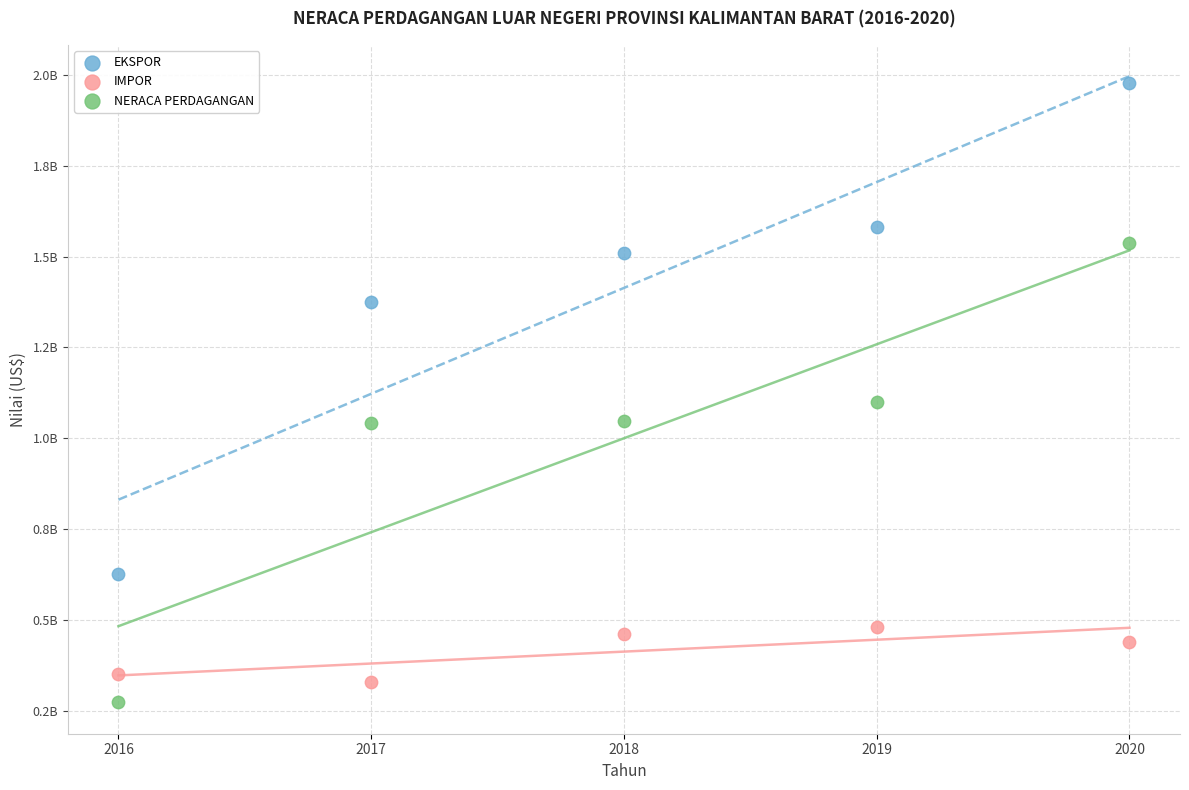

Which series contains the lowest Y value?

NERACA PERDAGANGAN